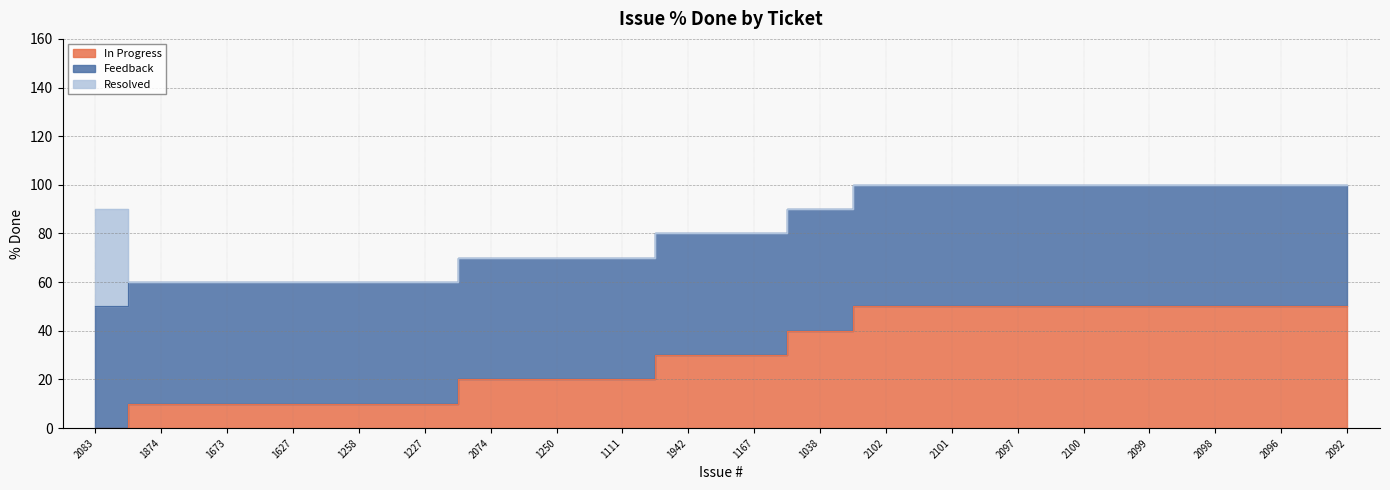

At which category is the sum across all series the highest?

2102